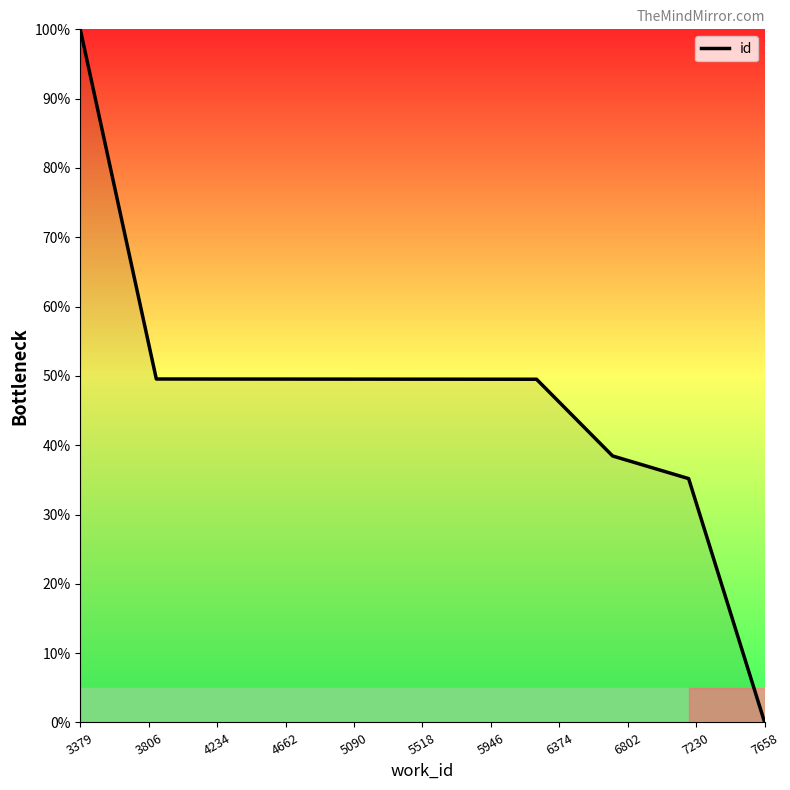

What is the greatest value displayed?

100.0